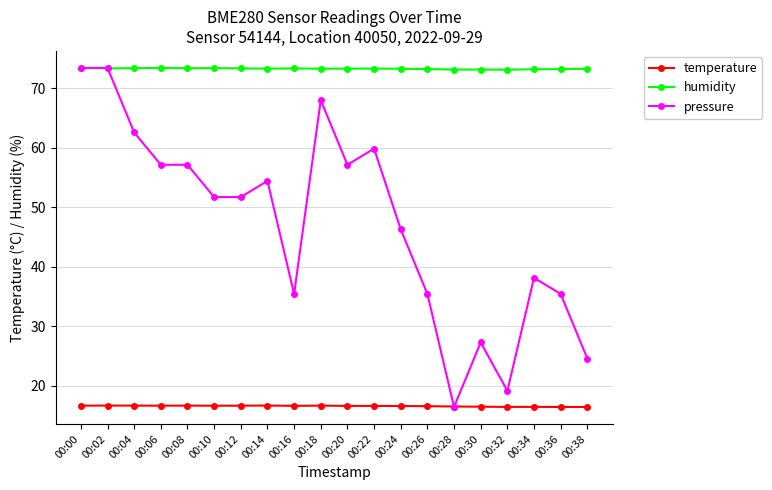

True or false: pressure has more than 2 points higher than both neighbors.

True